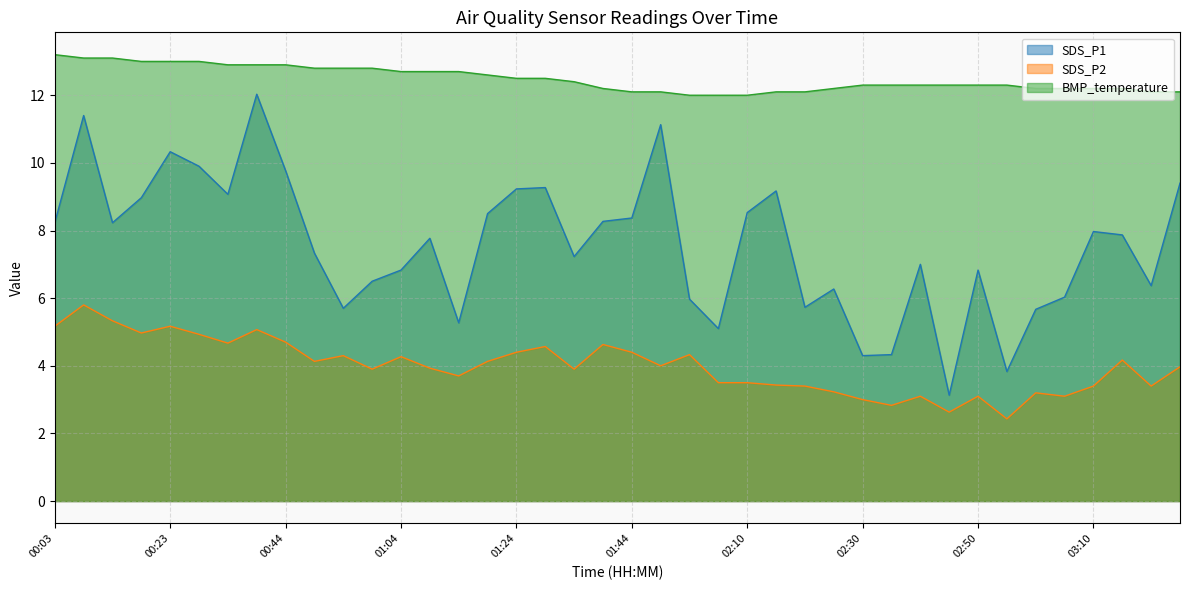

Count the number of data series in this chart.

3